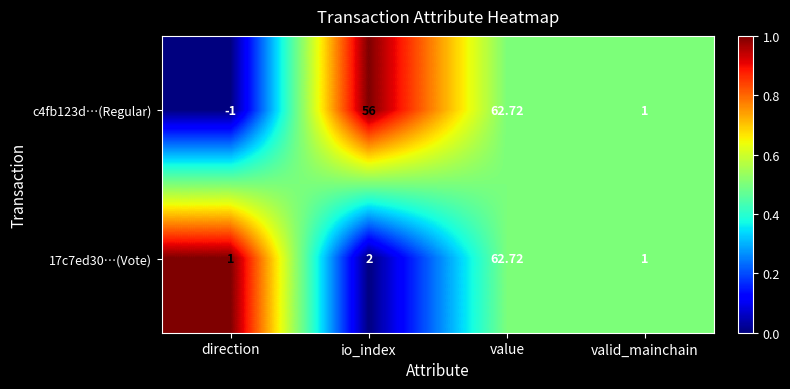

At which category is the sum across all series the highest?

value